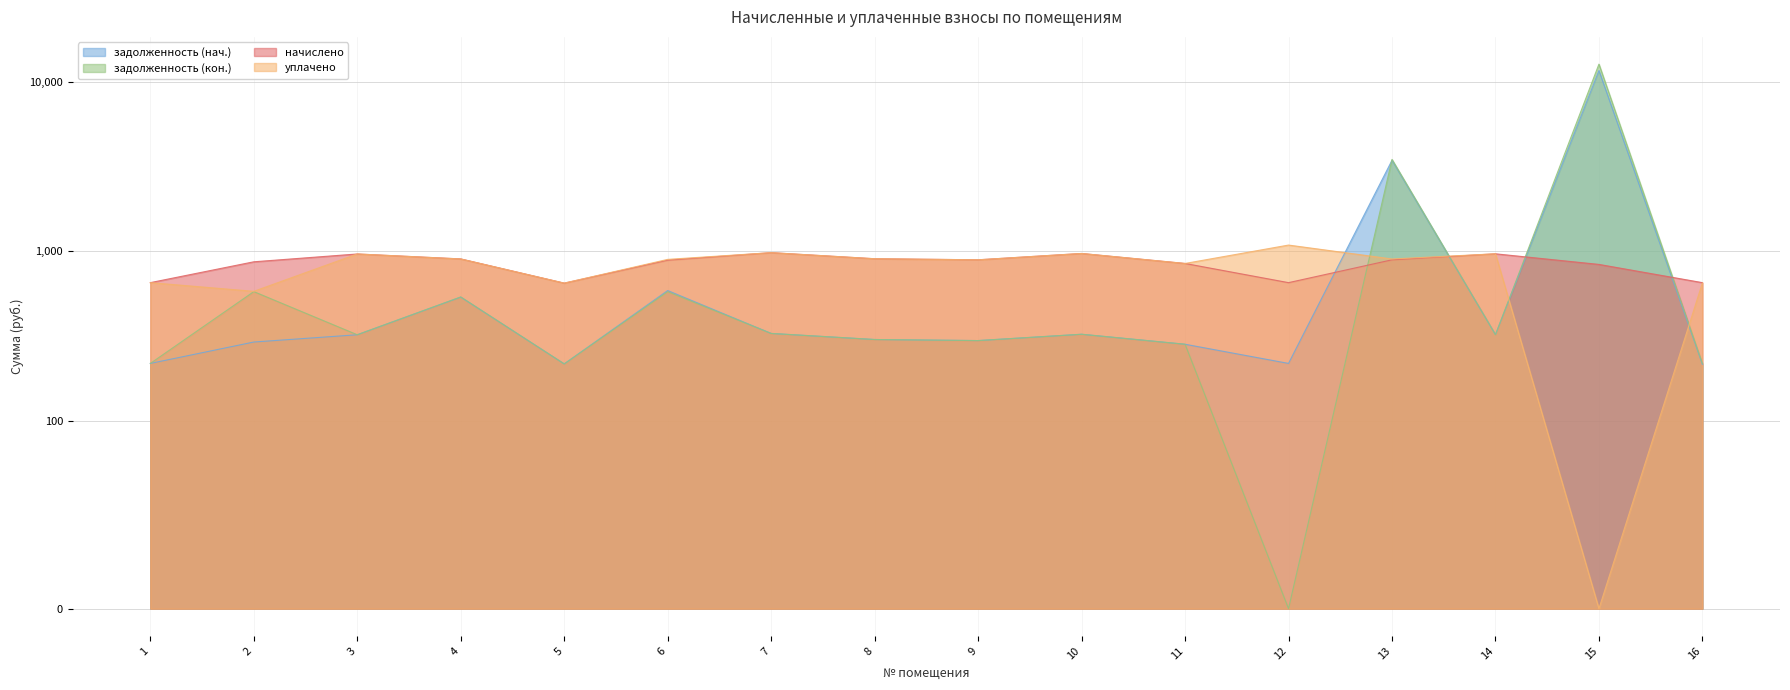

Is the value of уплачено at 10 greater than the value of задолженность (кон.) at 11?

Yes